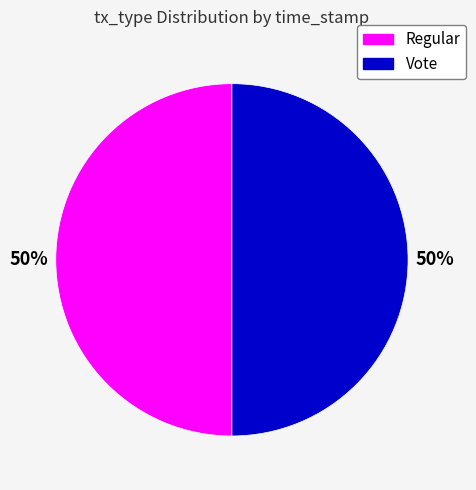

True or false: Regular accounts for 50% of the total.

True